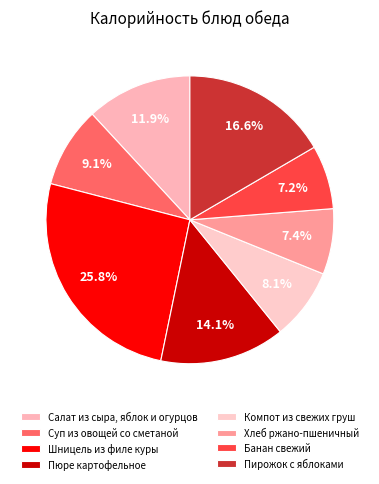

To the nearest percent, what is the difference between the largest and smallest slice percentages?

19%